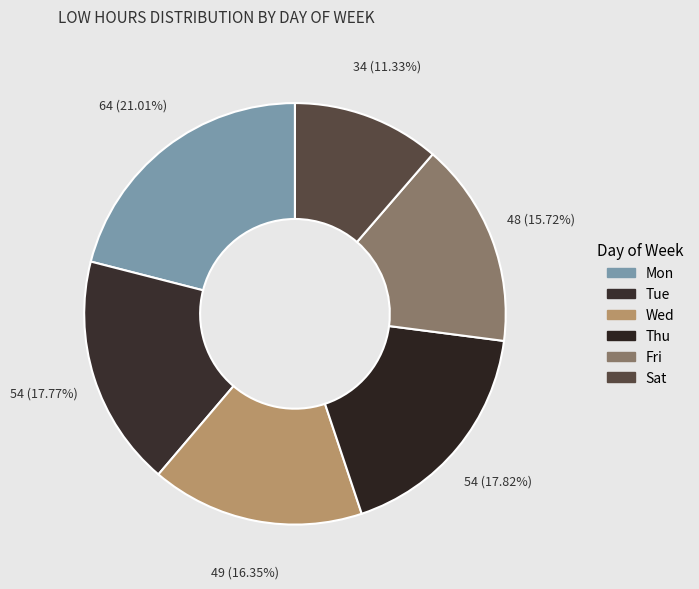

How many segments does this pie chart have?

6